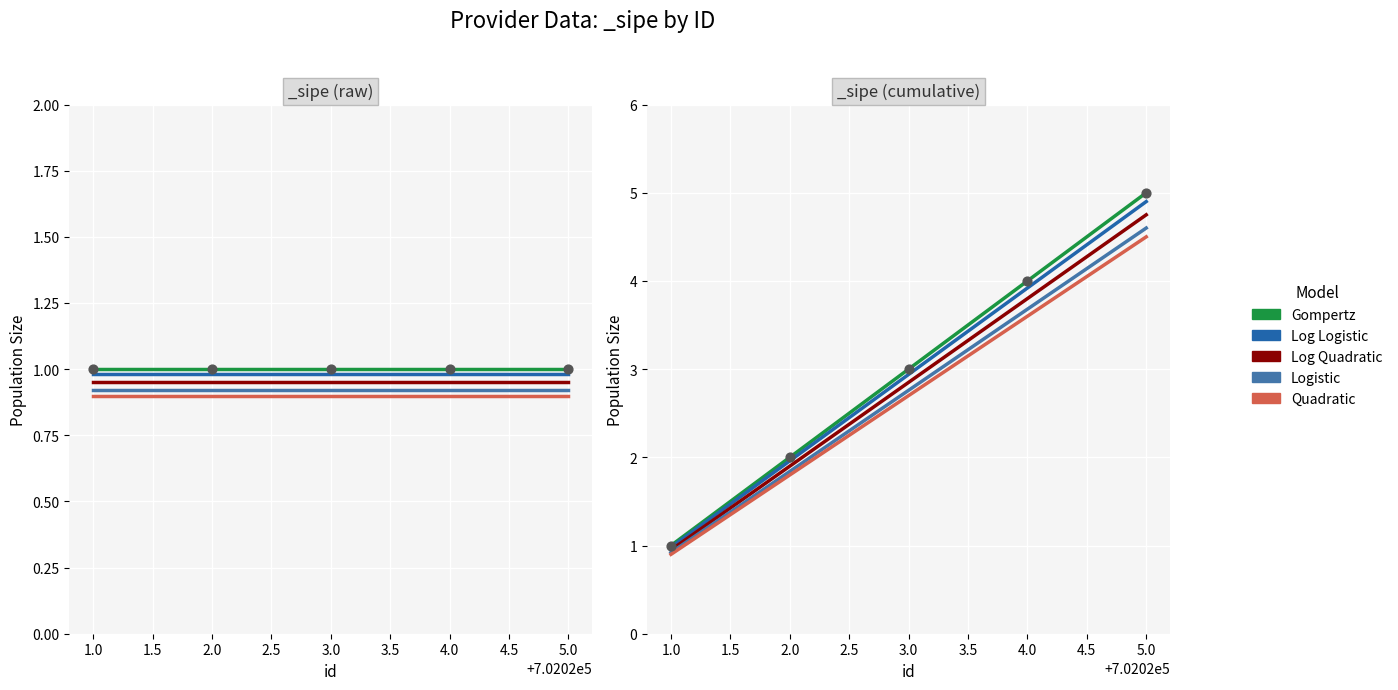

Which series has the largest Y range (max minus min)?

Gompertz